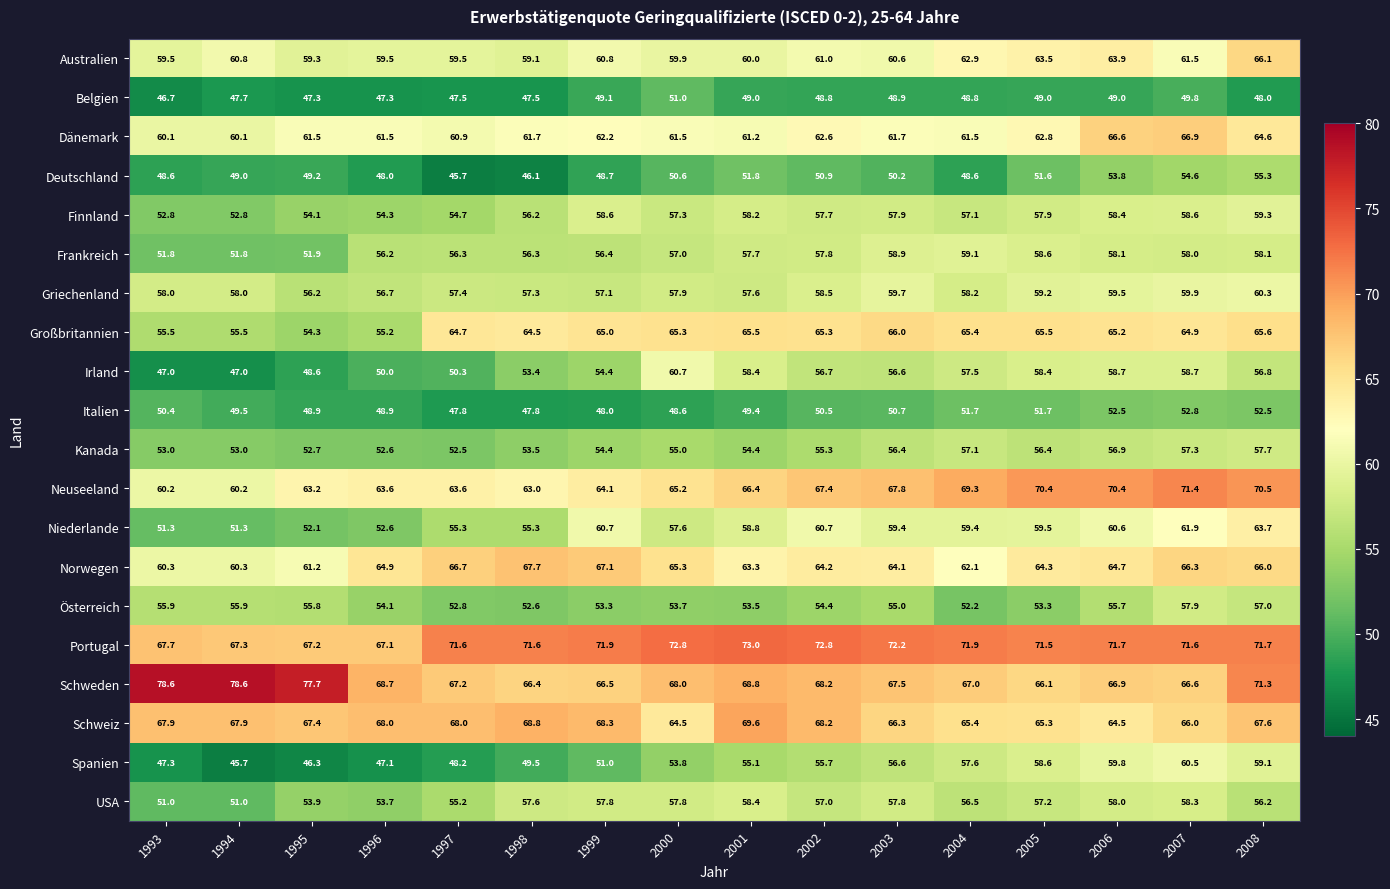

Is it true that Dänemark equals 60.1 at 1993?

True